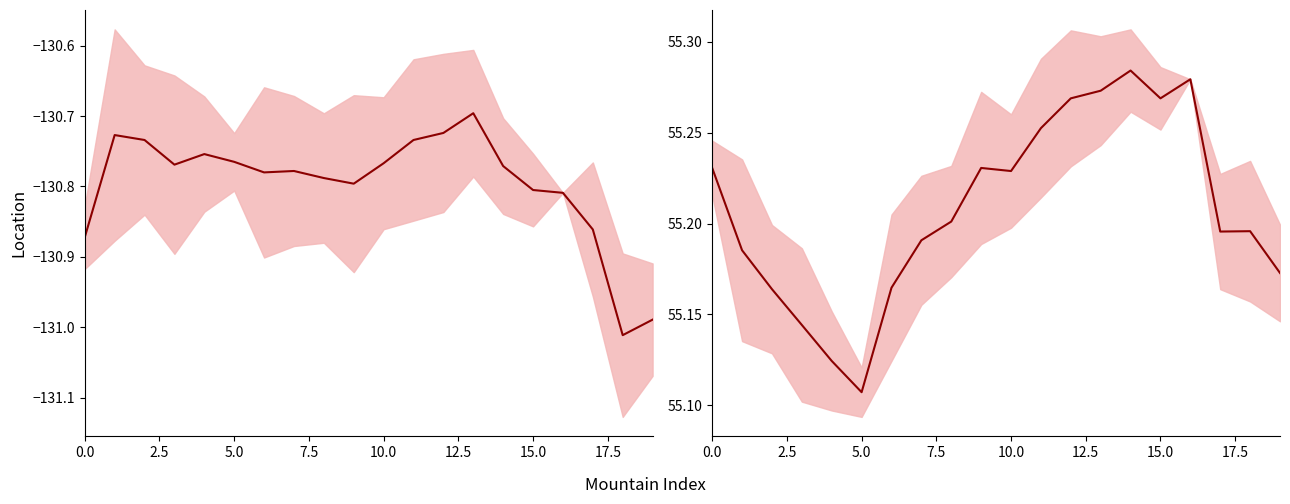

Does the chart display data point markers on the line(s)?

No